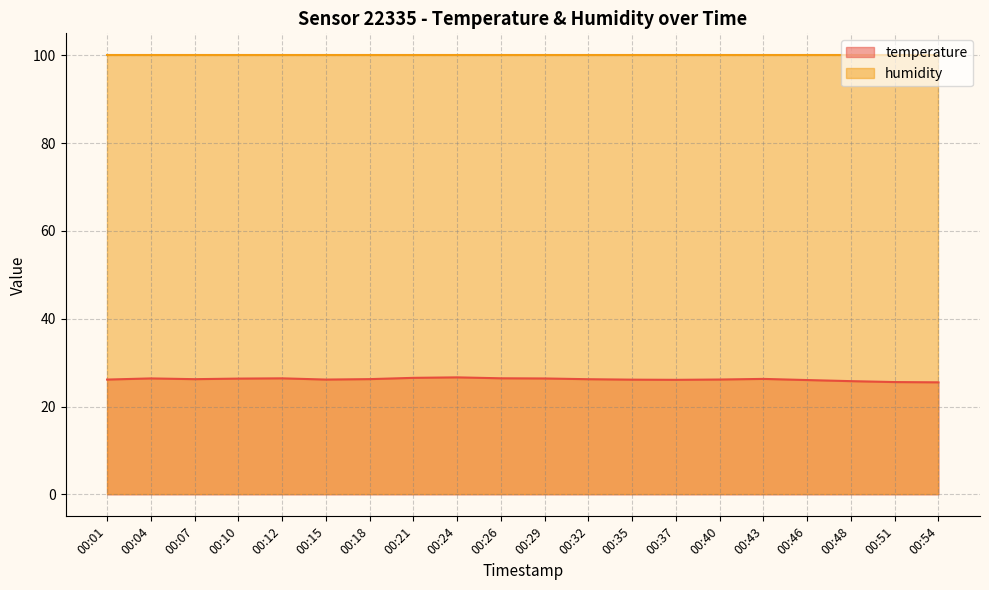

Reading right to left, extract all data points from this chart.

25.5	25.6	25.8	26.0	26.3	26.2	26.1	26.1	26.2	26.4	26.4	26.6	26.5	26.2	26.1	26.4	26.4	26.2	26.4	26.1